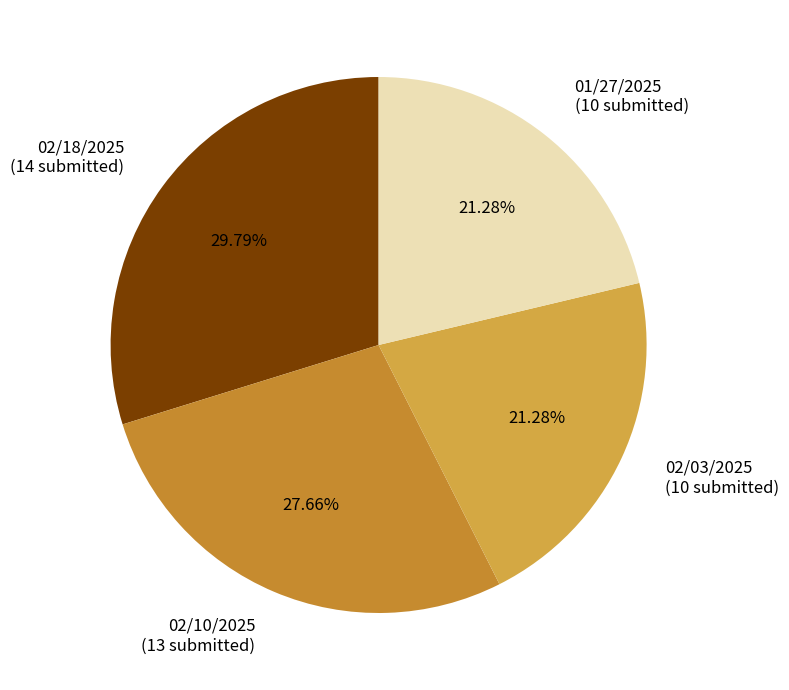

To the nearest percent, what is the difference between the 02/18/2025 and 02/10/2025 slice percentages?

2%